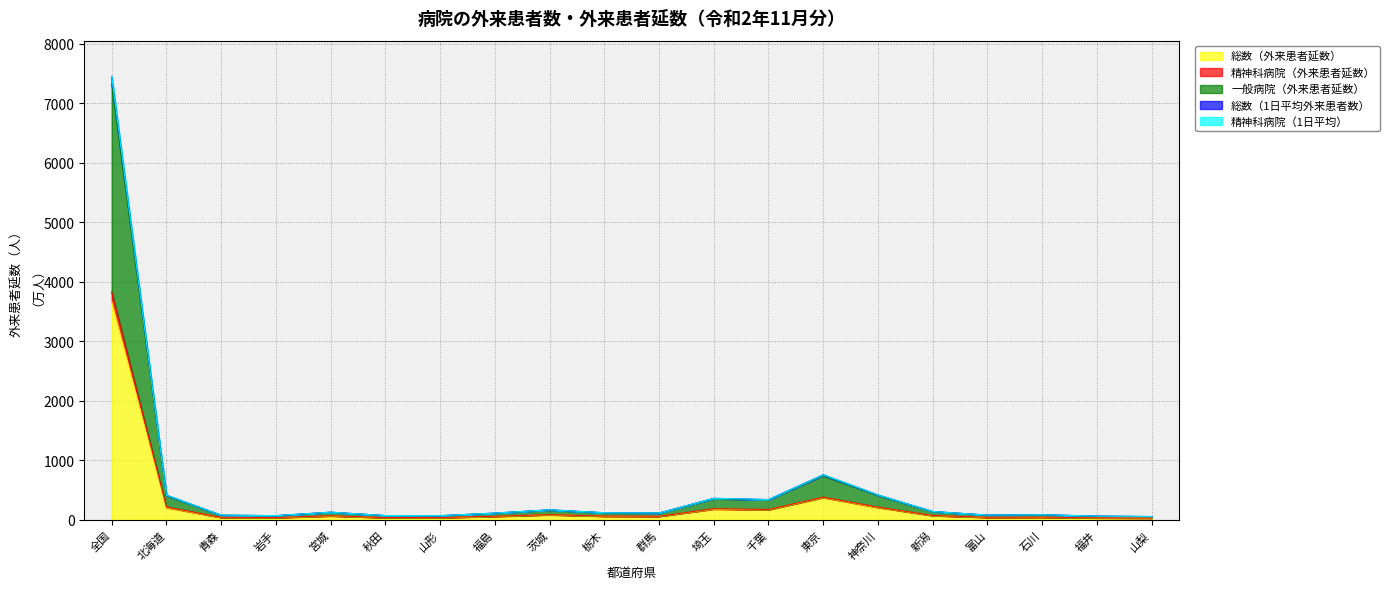

The 総数（1日平均外来患者数） series shows 91.2 at 千葉. True or false?

False